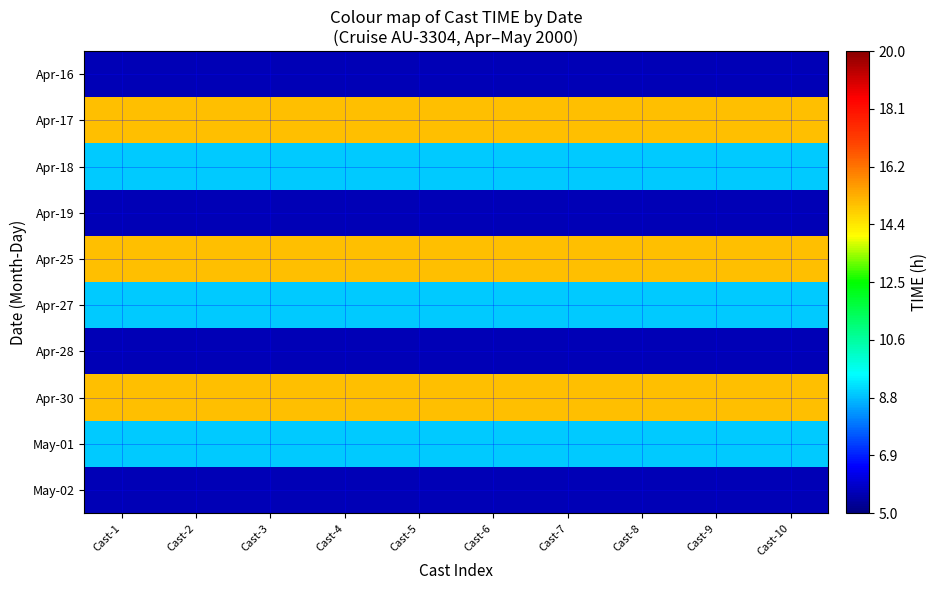

At Cast-6, list the series in order from smallest to largest.

Apr-16, Apr-19, Apr-28, May-02, Apr-18, Apr-27, May-01, Apr-17, Apr-25, Apr-30